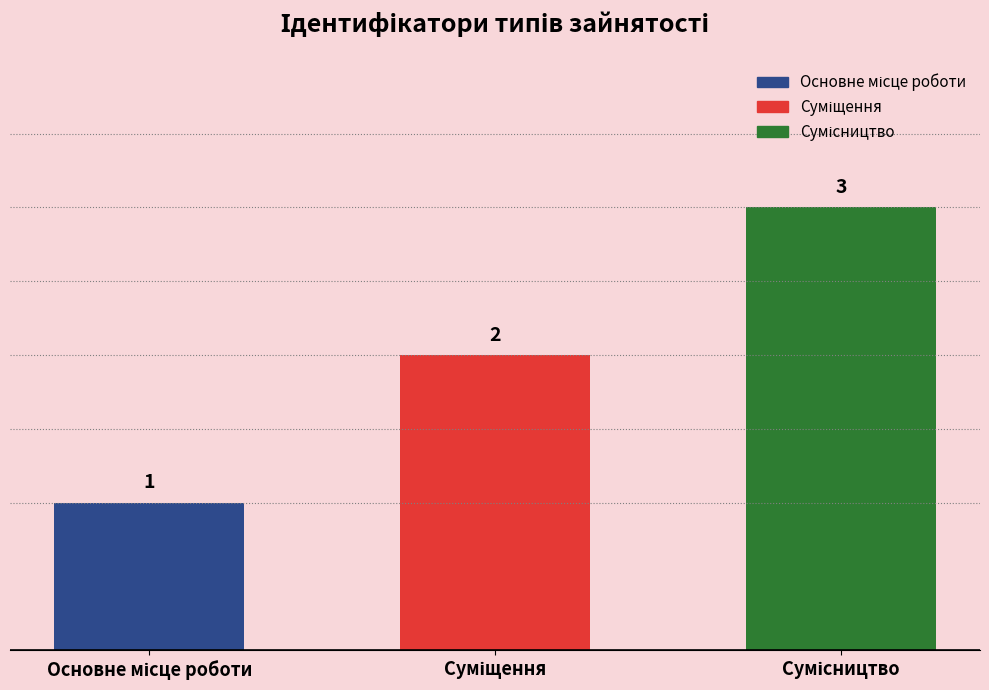

What is the sum of all values?

6